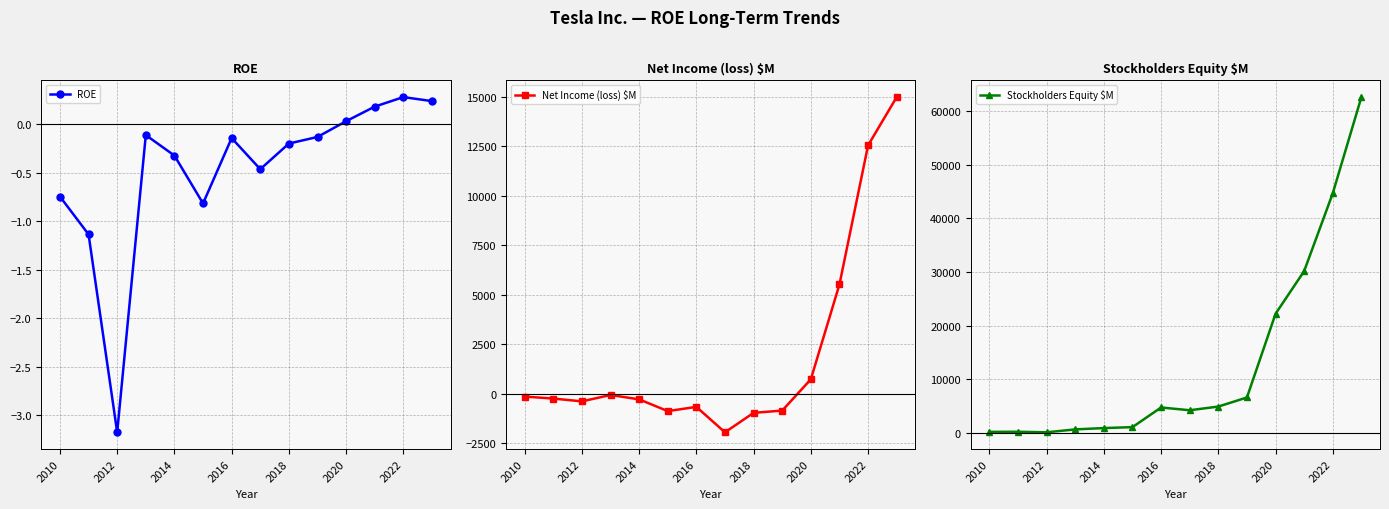

How many negative values does the Net Income (loss) $M series have?

10